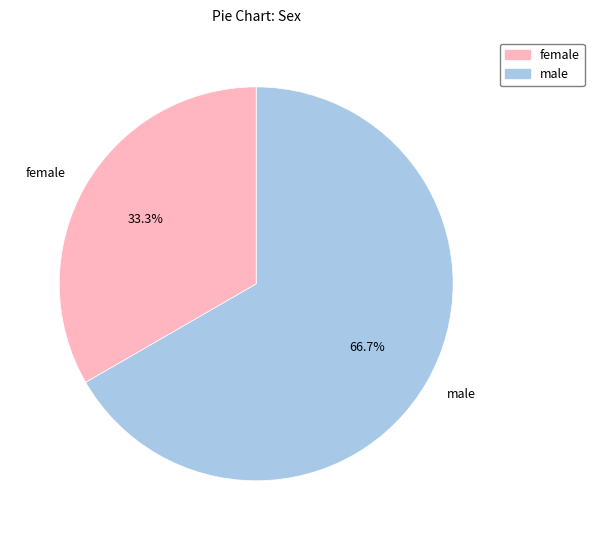

Do male and female together represent more than half of the pie?

Yes